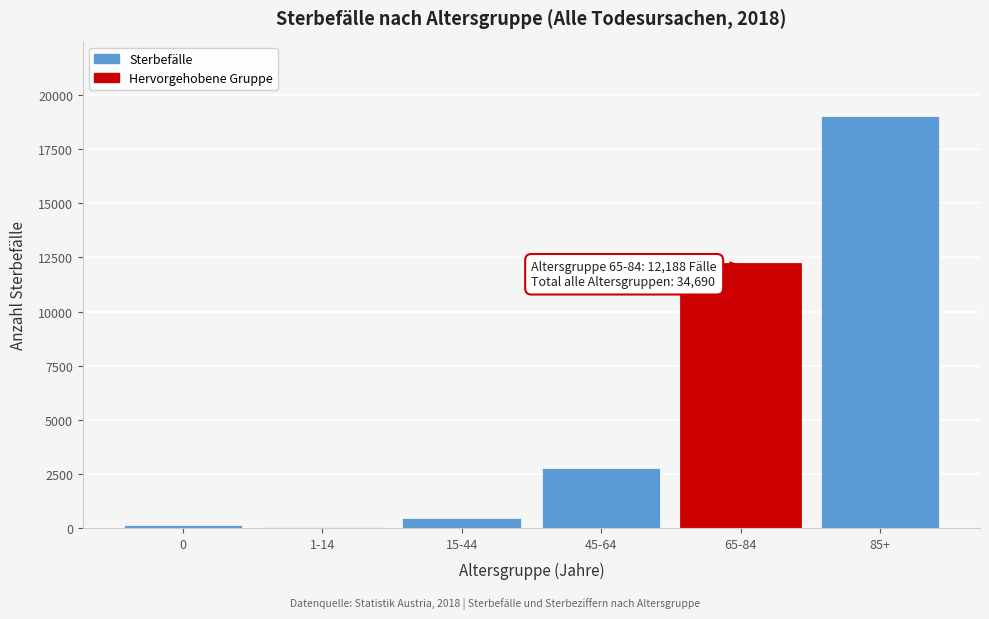

What is the ratio of the value at 65-84 to the value at 45-64?

4.4